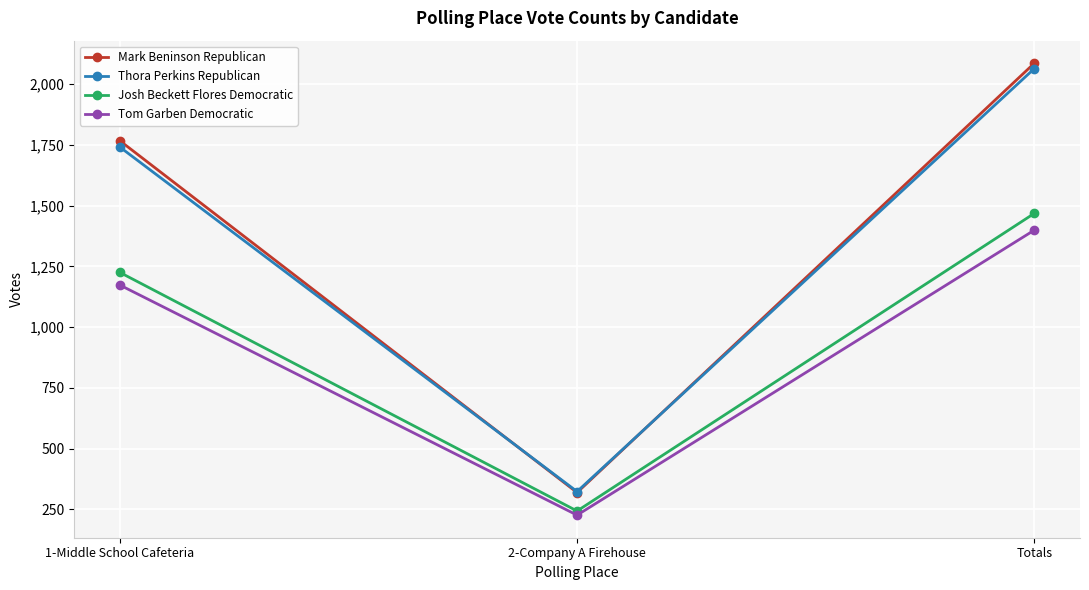

At which label is Tom Garben Democratic closest to 812?

1-Middle School Cafeteria